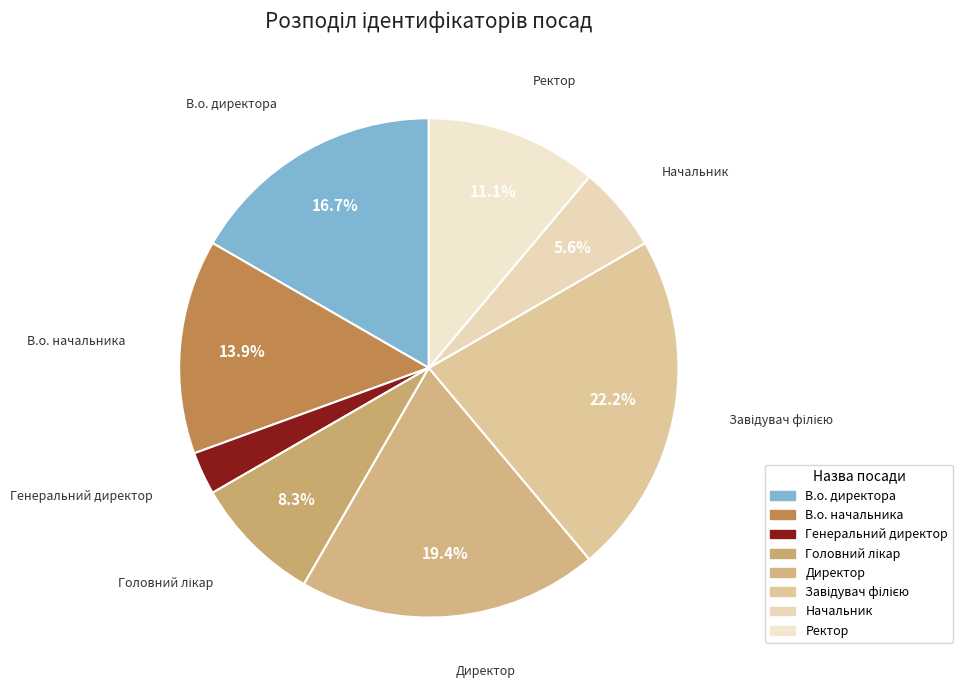

What percentage is the В.о. директора slice, to the nearest percent?

17%